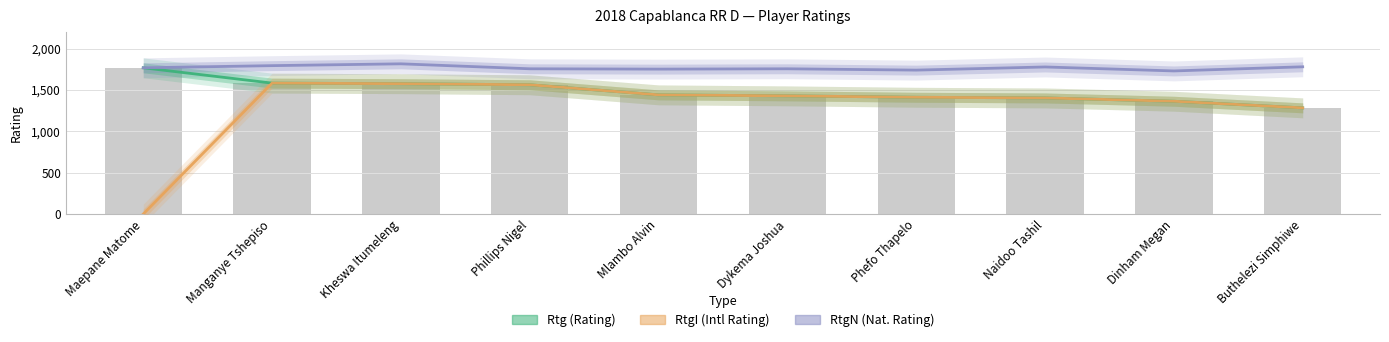

What is the difference between the Rtg values at Phillips Nigel and Kheswa Itumeleng?

13